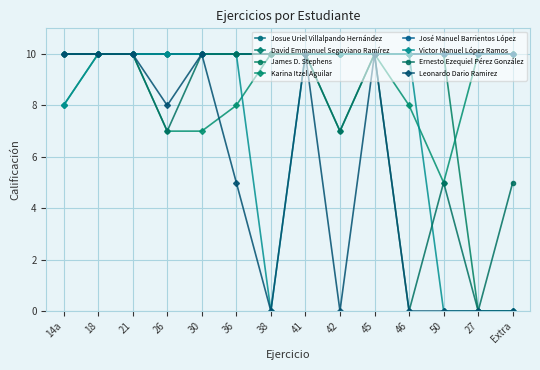

What is the spread (max minus min) of values at 42?

10